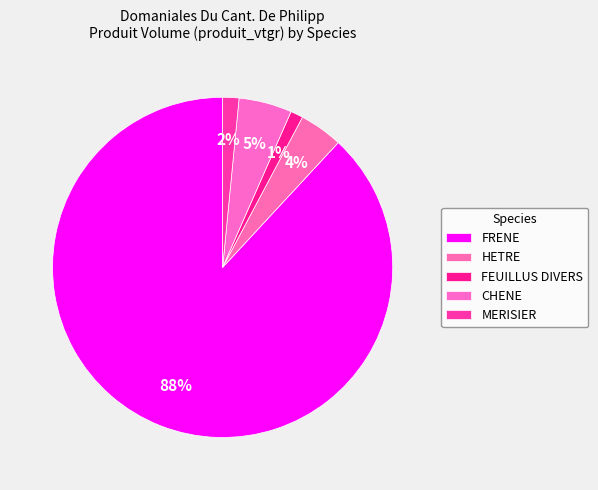

Combined, do CHENE and FEUILLUS DIVERS account for over 50%?

No